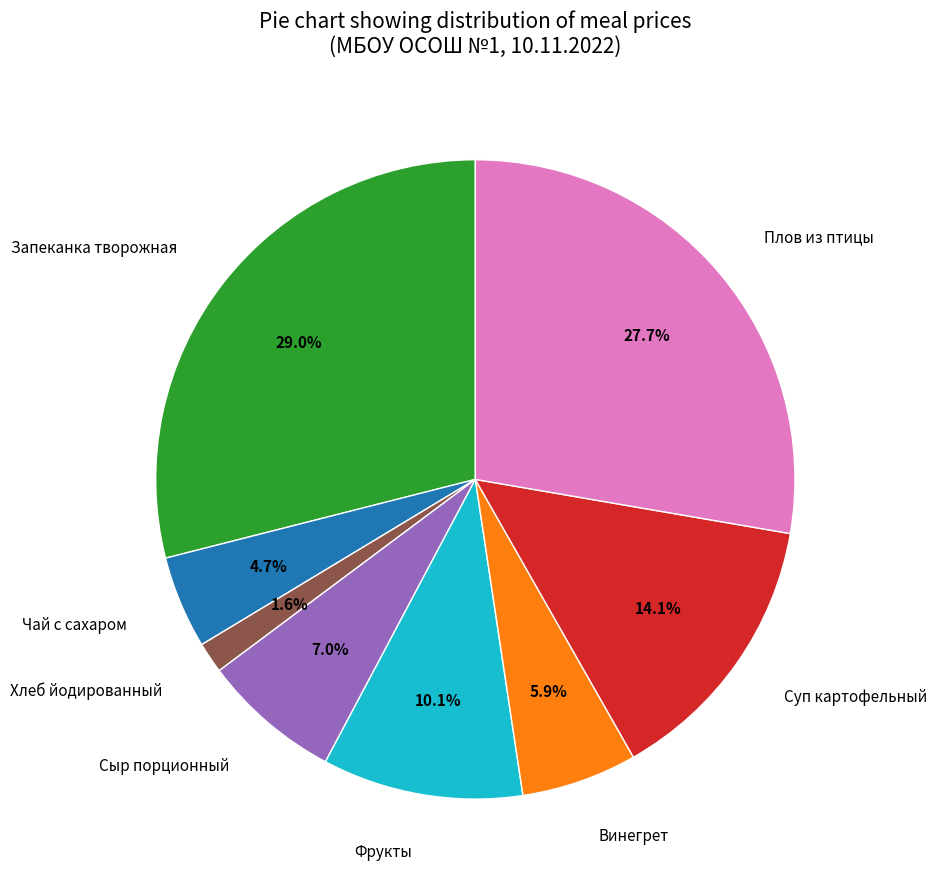

Between Запеканка творожная and Фрукты, which is larger?

Запеканка творожная